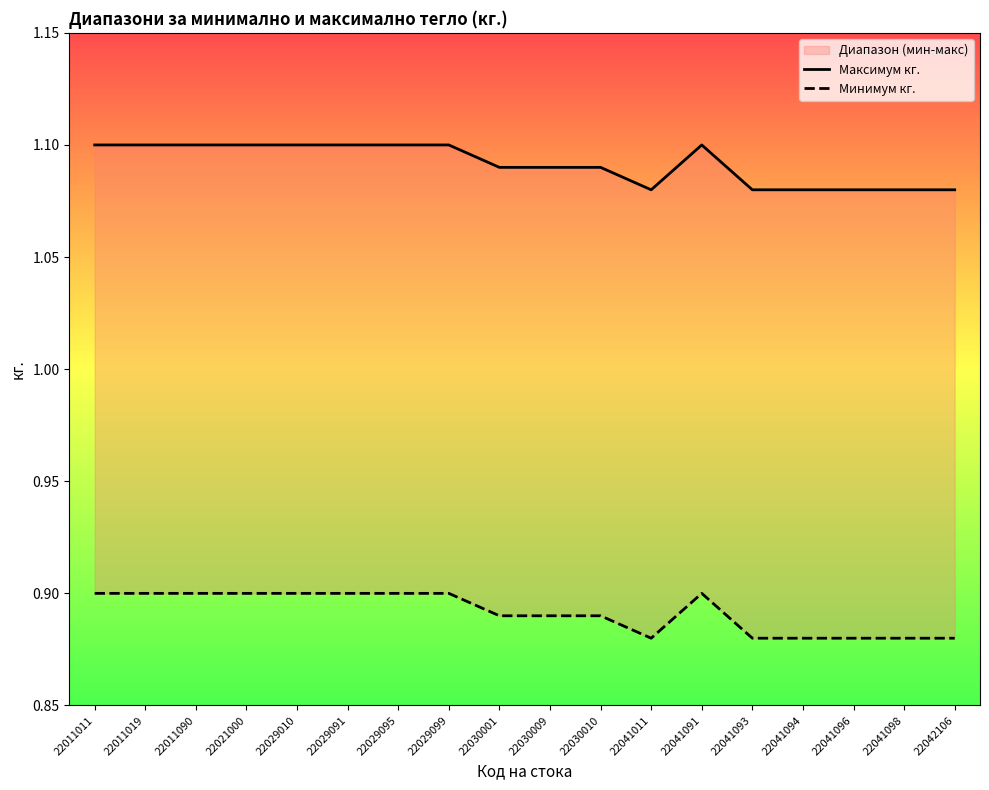

True or false: Максимум кг. and Минимум кг. cross at least once.

False